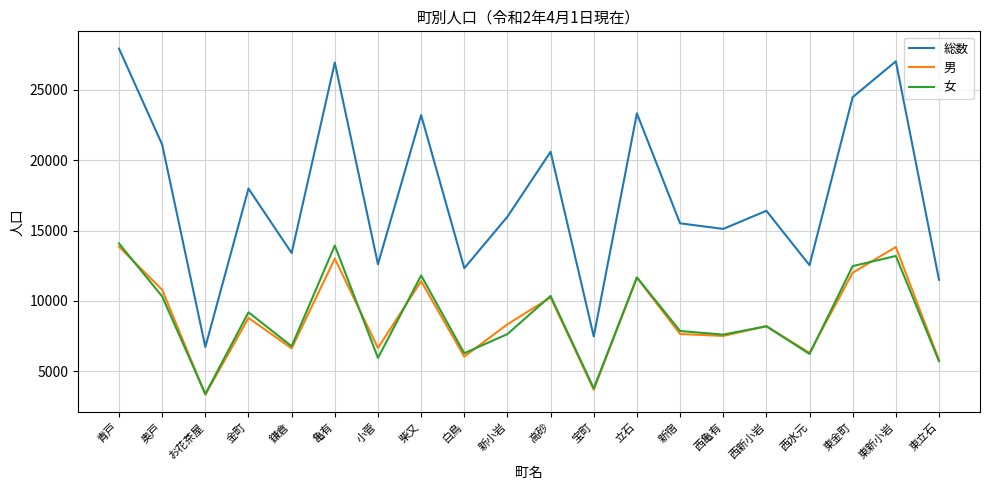

What is the sum of the 女 values at 西新小岩 and 東金町?

20669